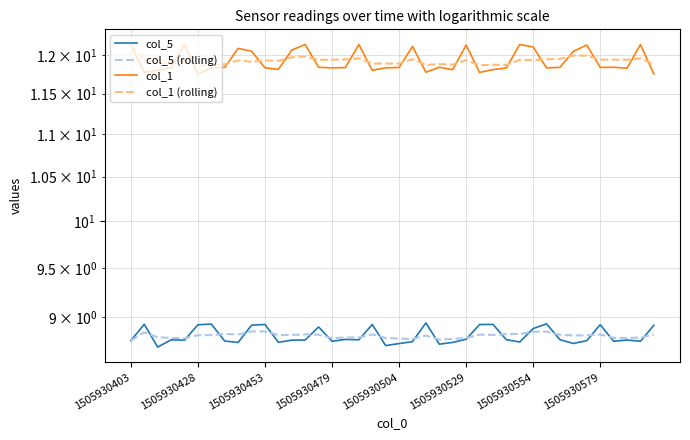

Which series has the largest range (max minus min)?

col_1